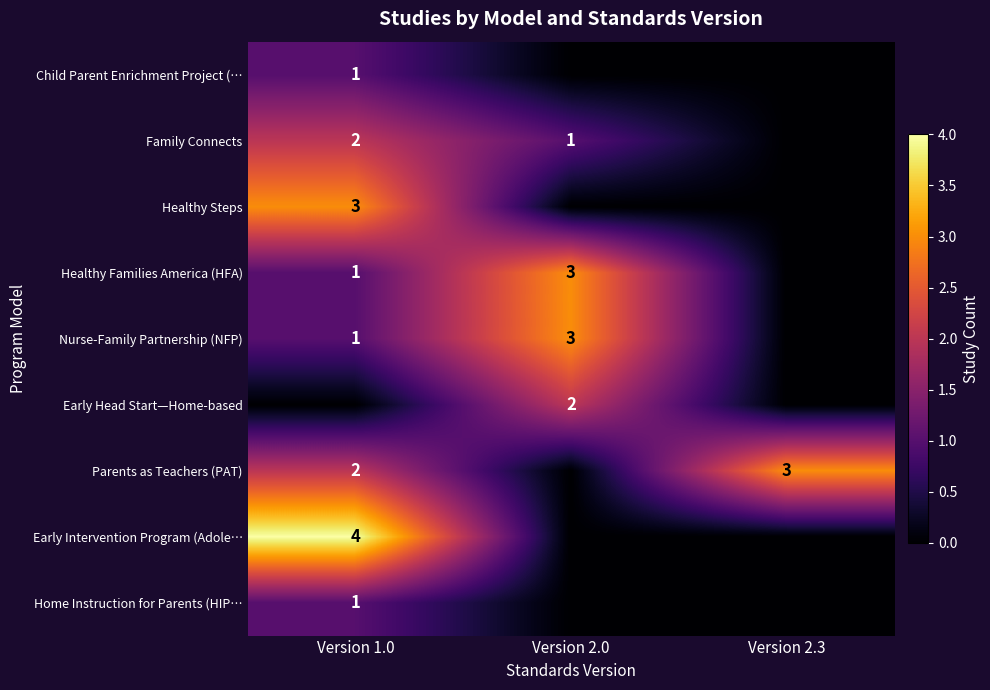

Rank the series at Version 2.0 from highest to lowest value.

Healthy Families America (HFA), Nurse-Family Partnership (NFP), Early Head Start—Home-based, Family Connects, Child Parent Enrichment Project (…, Healthy Steps, Parents as Teachers (PAT), Early Intervention Program (Adole…, Home Instruction for Parents (HIP…